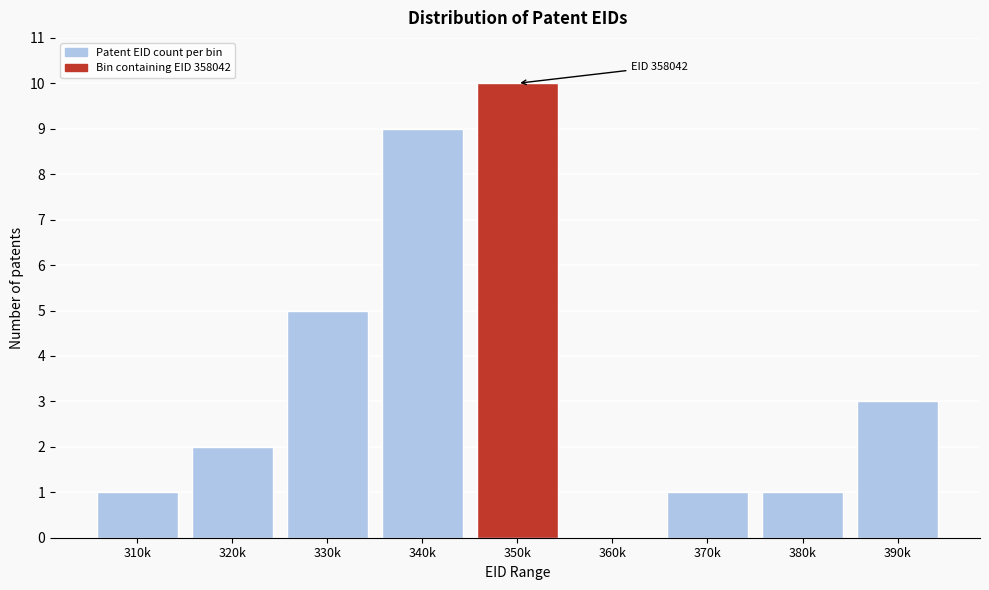

Reading left to right, what are all the values shown in this chart?

310k=1	320k=2	330k=5	340k=9	350k=10	360k=0	370k=1	380k=1	390k=3